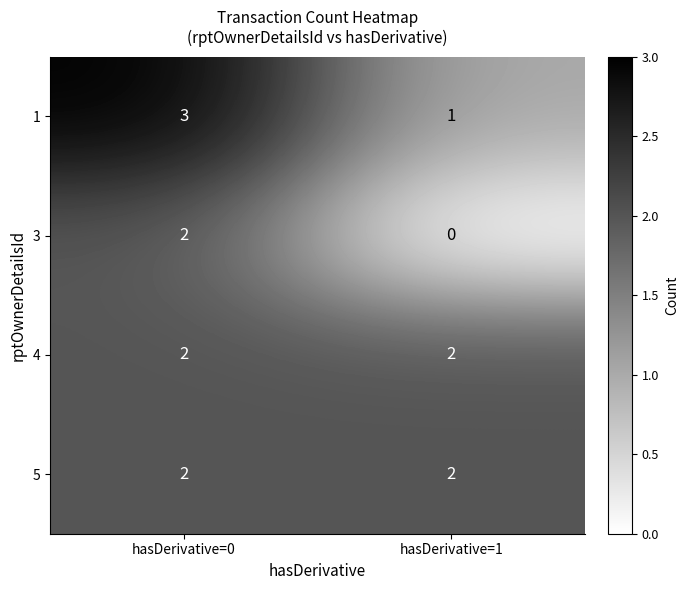

What is the maximum value shown in the chart?

3